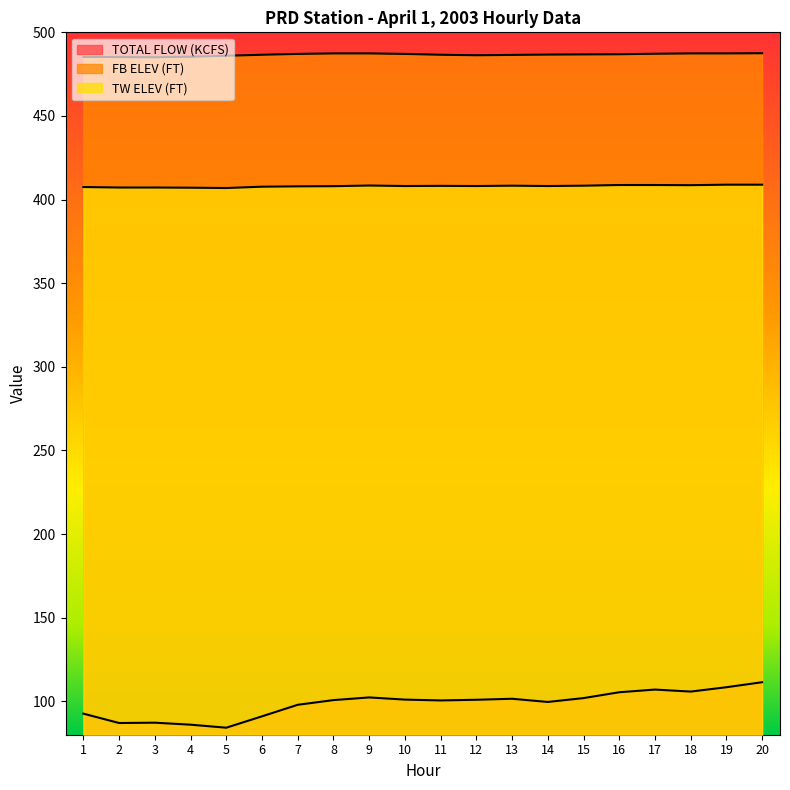

How many interior local valleys does the FB ELEV (FT) series have?

2